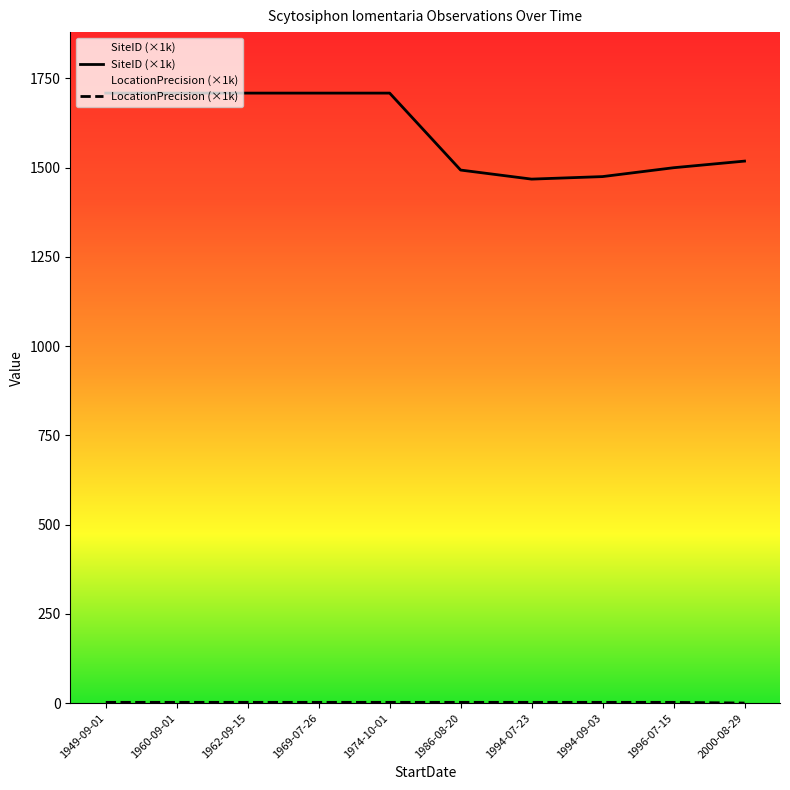

What is the difference between the maximum and minimum values in the SiteID (×1k) series?

240.9